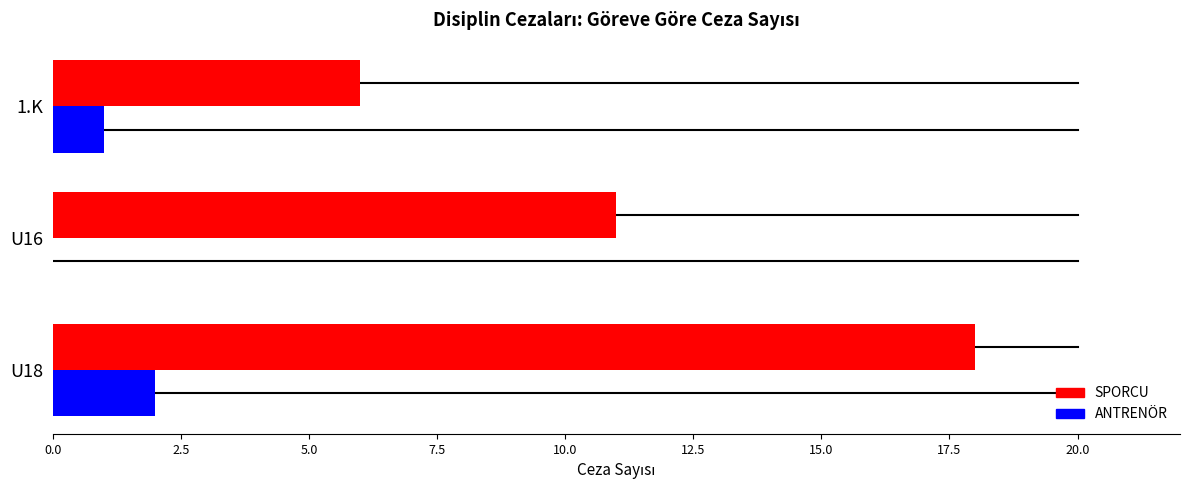

The ANTRENÖR series shows 2 at U18. True or false?

True